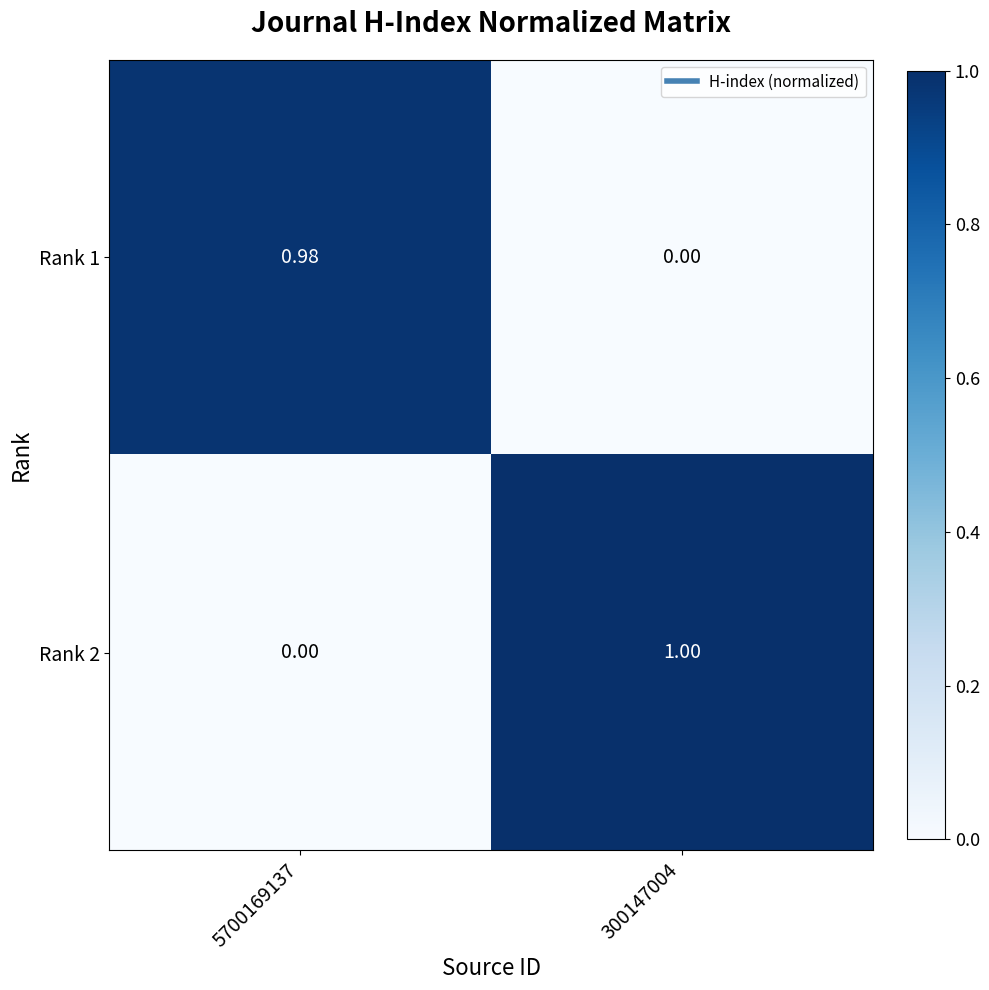

Is the value of Rank 1 at 5700169137 greater than the value of Rank 2 at 300147004?

No